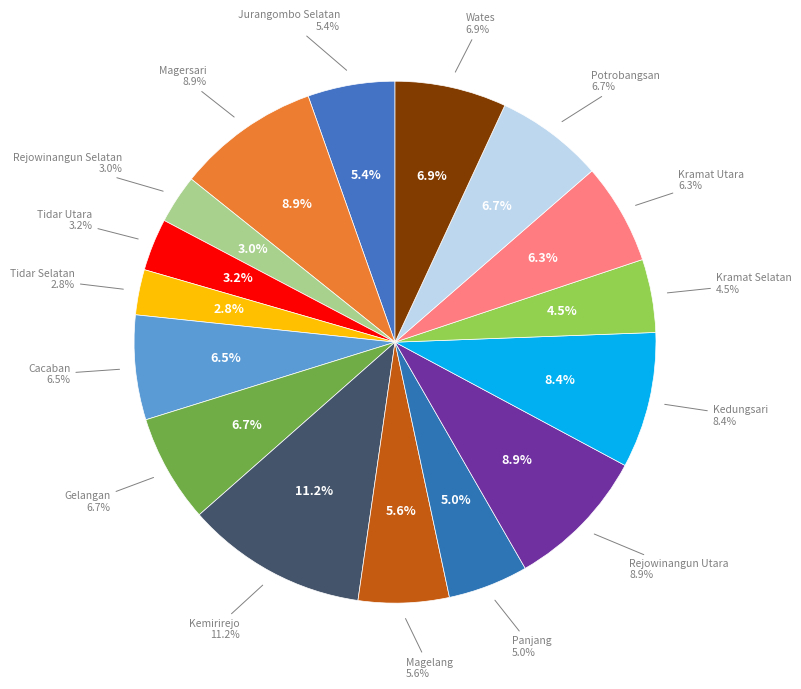

What is the smallest slice in the pie chart?

Tidar Selatan